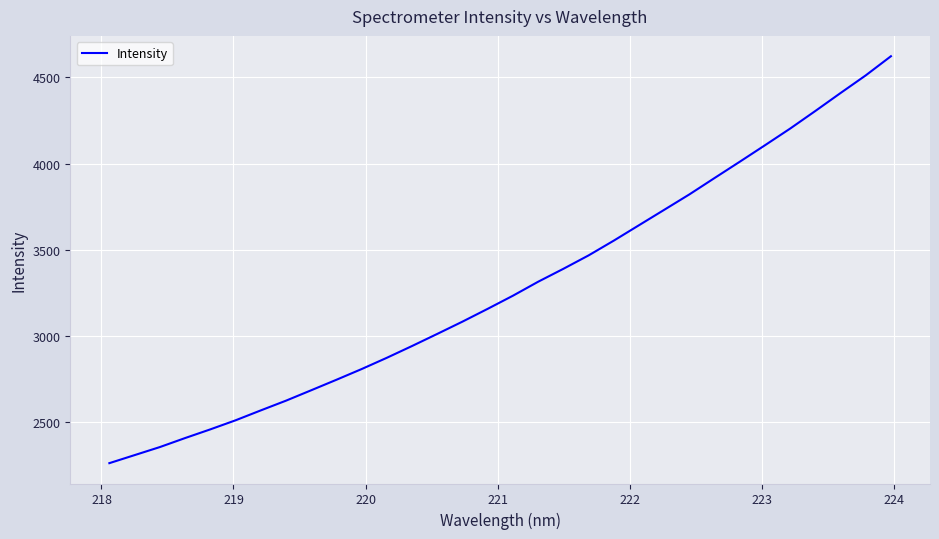

What is the smallest value displayed?

2263.2